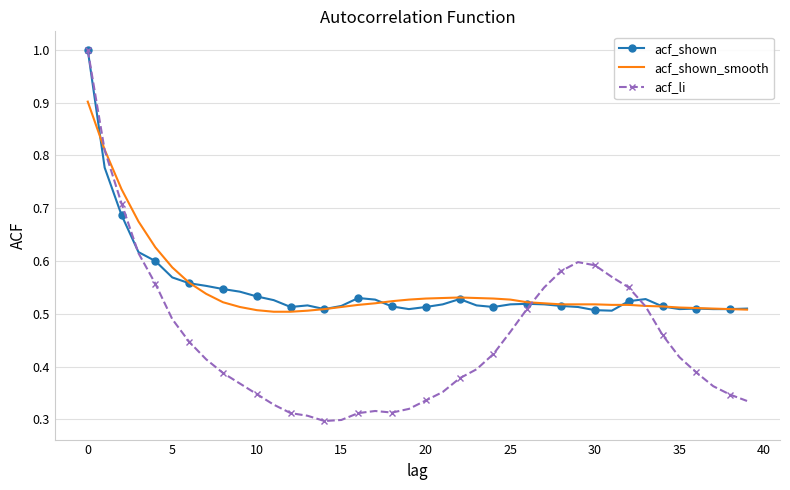

Which series has the largest range (max minus min)?

acf_li